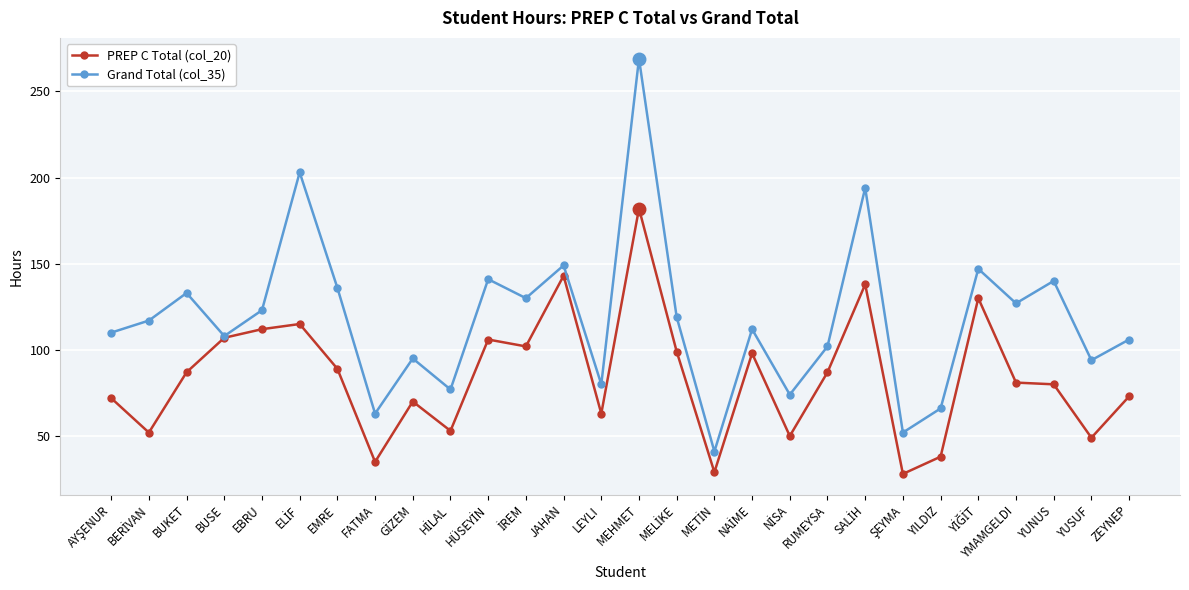

At which category does Grand Total (col_35) reach its first local valley?

BUSE